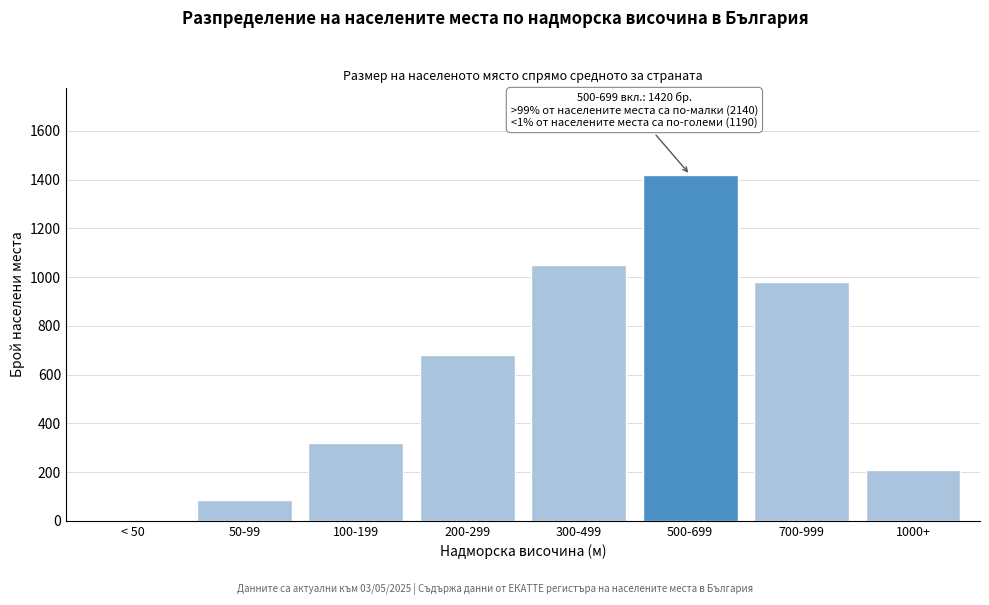

Reading right to left, list all the values displayed in this chart.

1000+=210	700-999=980	500-699=1420	300-499=1050	200-299=680	100-199=320	50-99=85	< 50=5